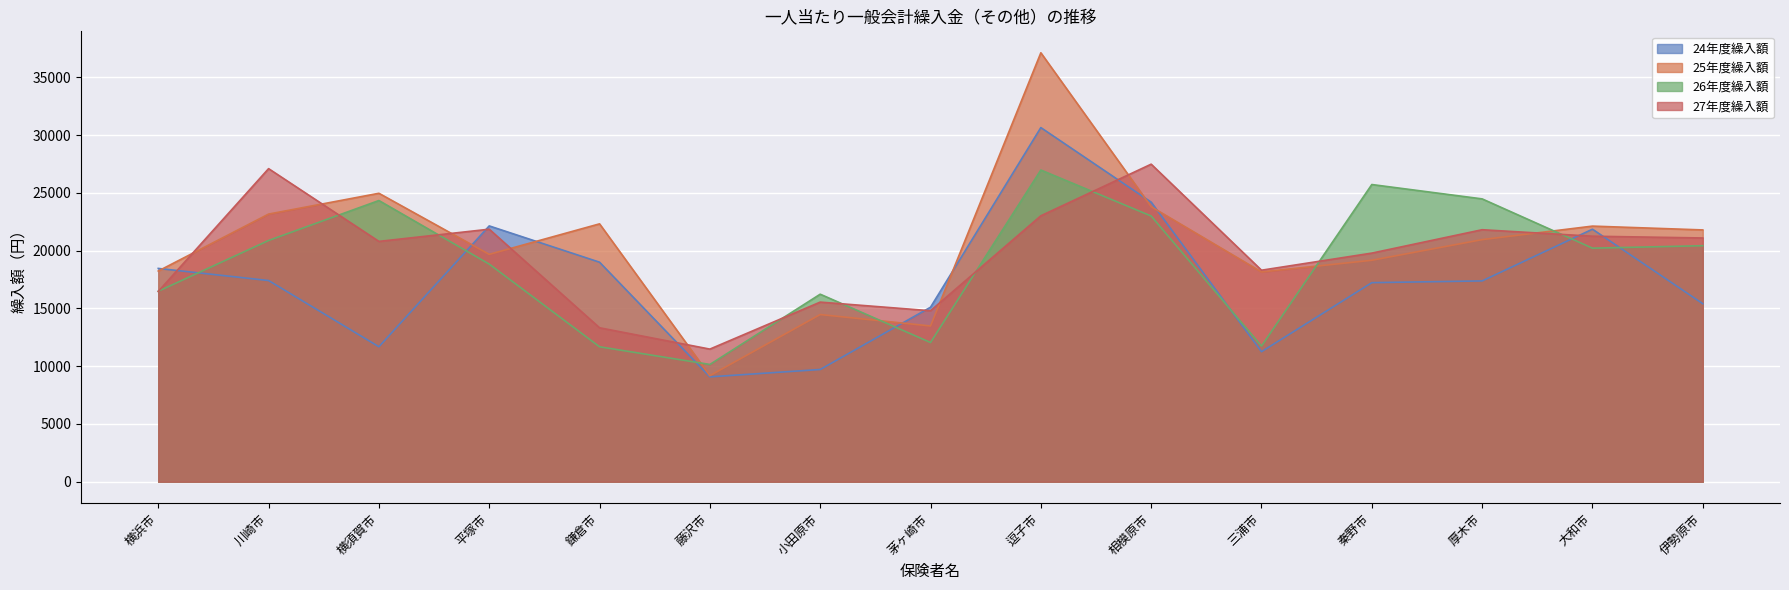

Where is the first local minimum for 25年度繰入額?

平塚市